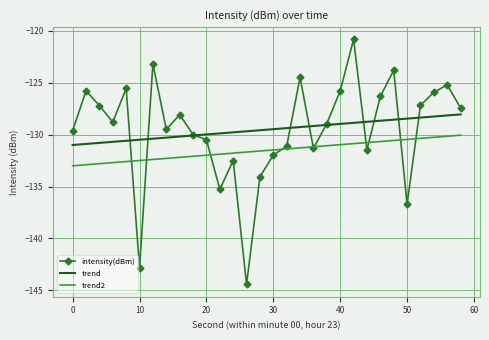

List the series in order of their peak value, lowest first.

trend2, trend, intensity(dBm)